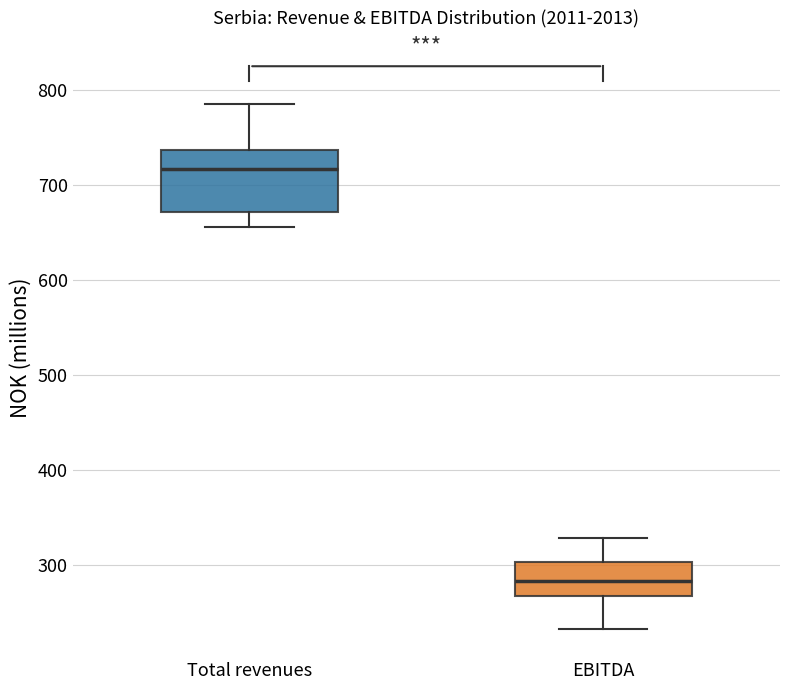

Which box's median line is the highest?

Total revenues